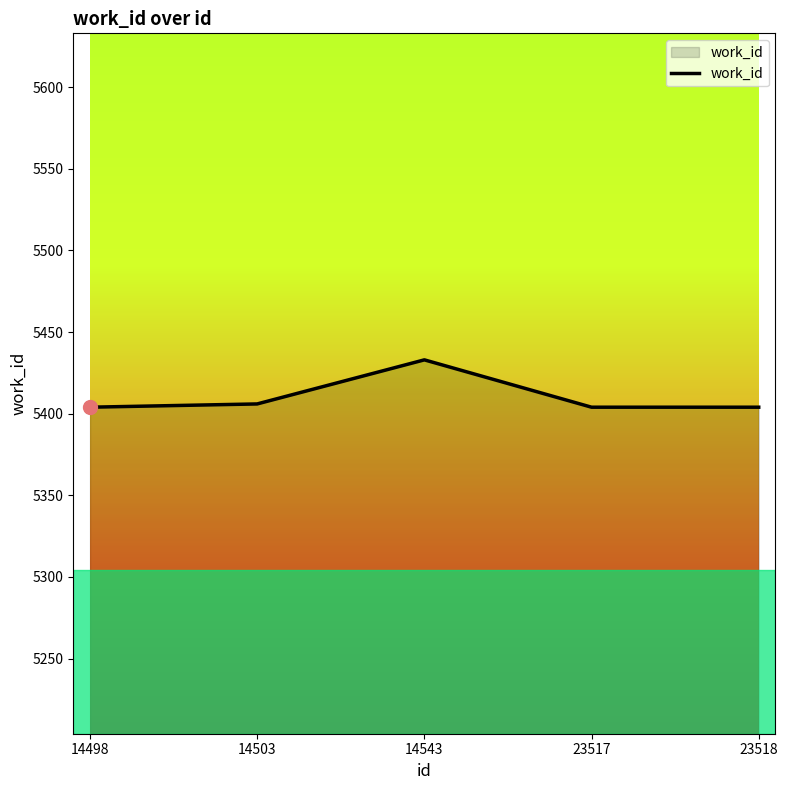

At which category does the chart reach its peak across all series?

14543